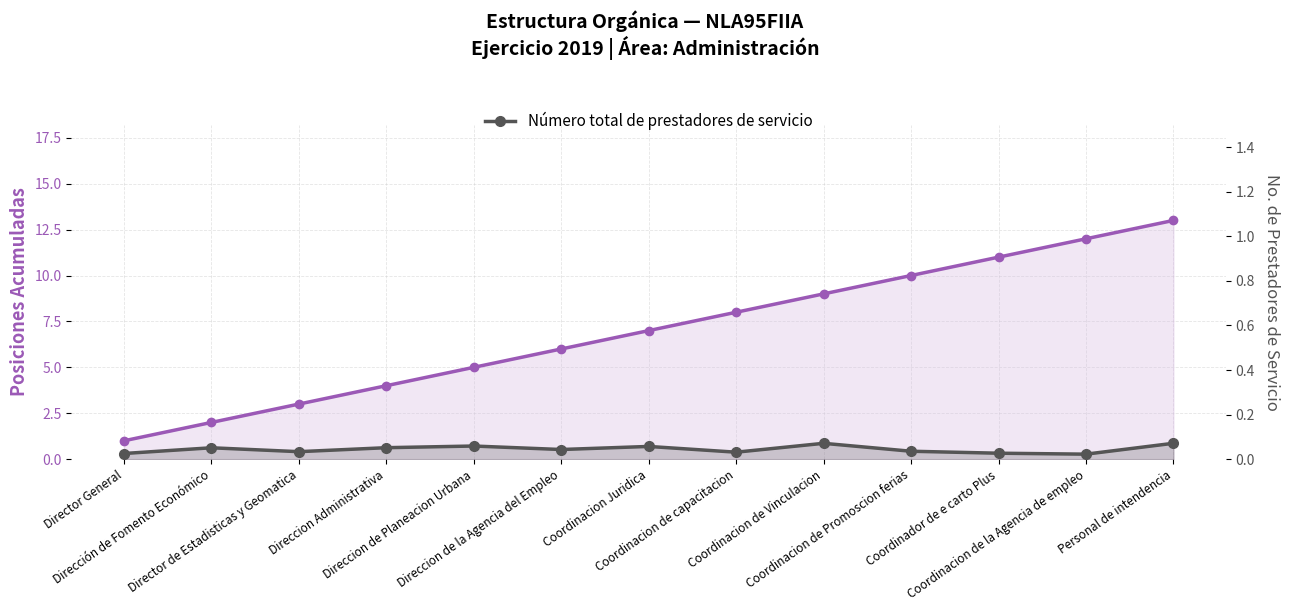

Is the value of Posiciones acumuladas at Director de Estadisticas y Geomatica greater than the value of Número total de prestadores de servicio at Coordinacion de Promoscion ferias?

Yes